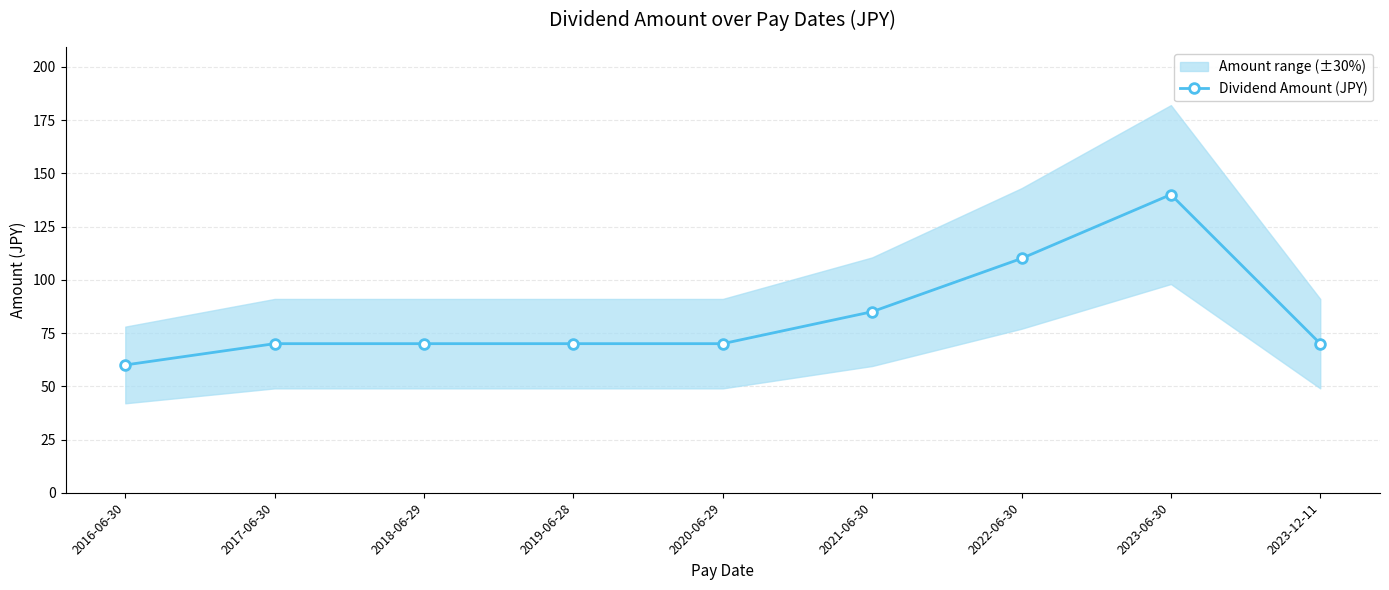

Rank the categories by value from lowest to highest.

2016-06-30, 2017-06-30, 2018-06-29, 2019-06-28, 2020-06-29, 2023-12-11, 2021-06-30, 2022-06-30, 2023-06-30